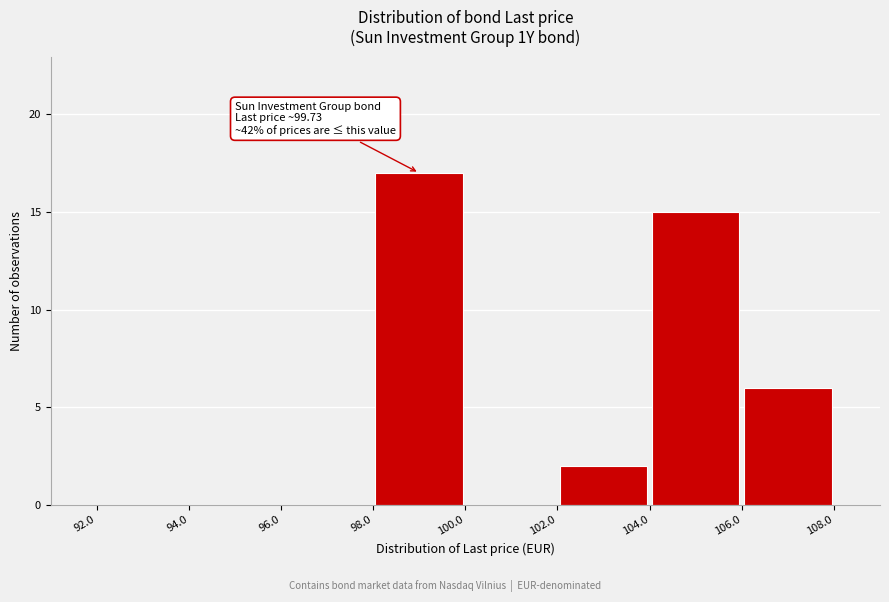

Over which range of the x-axis is the bar tallest?

98.0 to 100.0